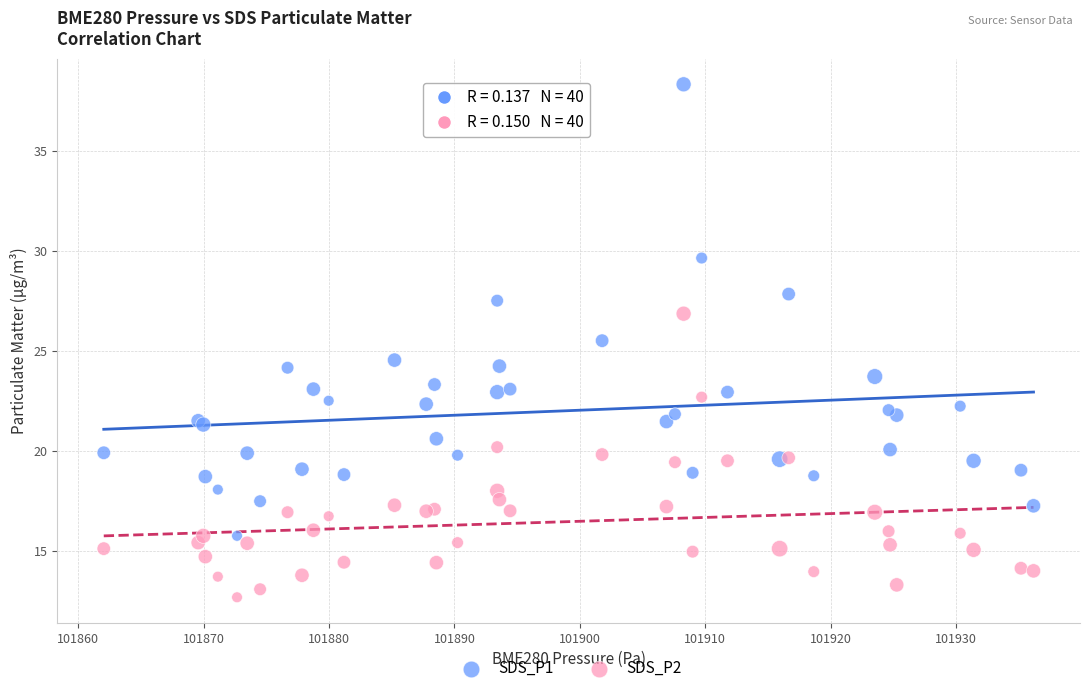

Which series has the largest Y range (max minus min)?

SDS_P1